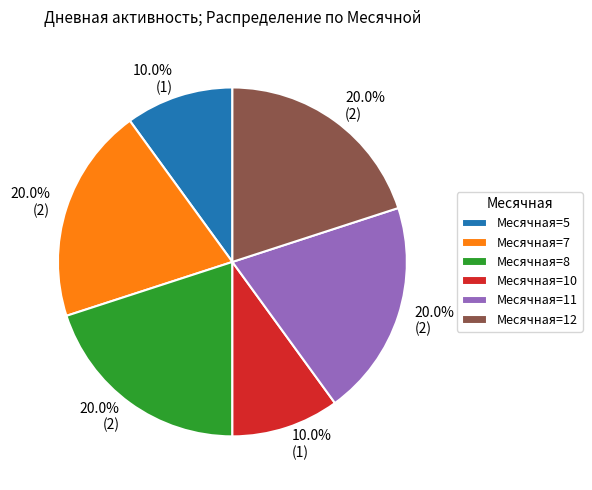

Is there any slice that represents more than half of the pie?

No